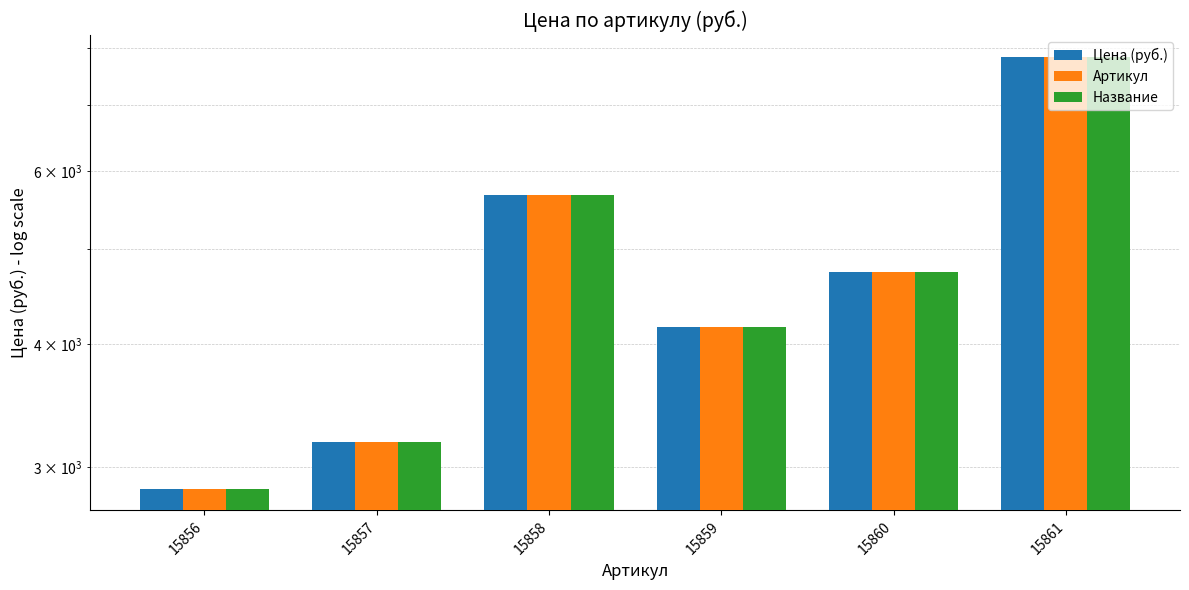

What are all the series names shown in the legend?

Цена (руб.), Артикул, Название